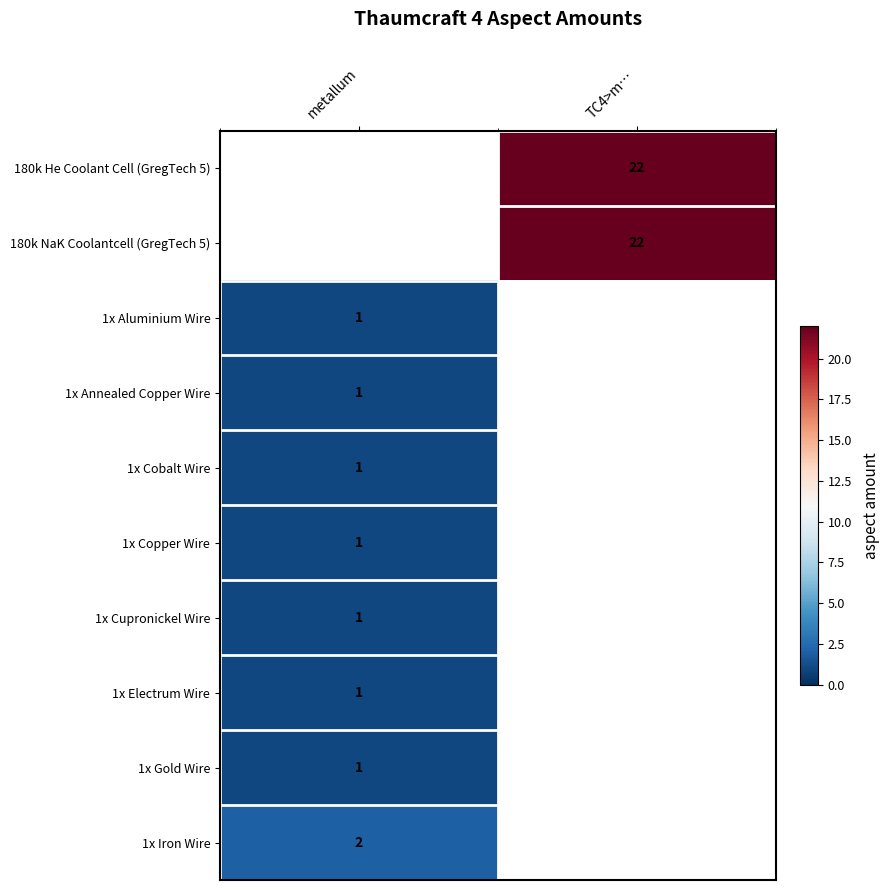

True or false: 1x Annealed Copper Wire has a value of 2 at metallum.

False